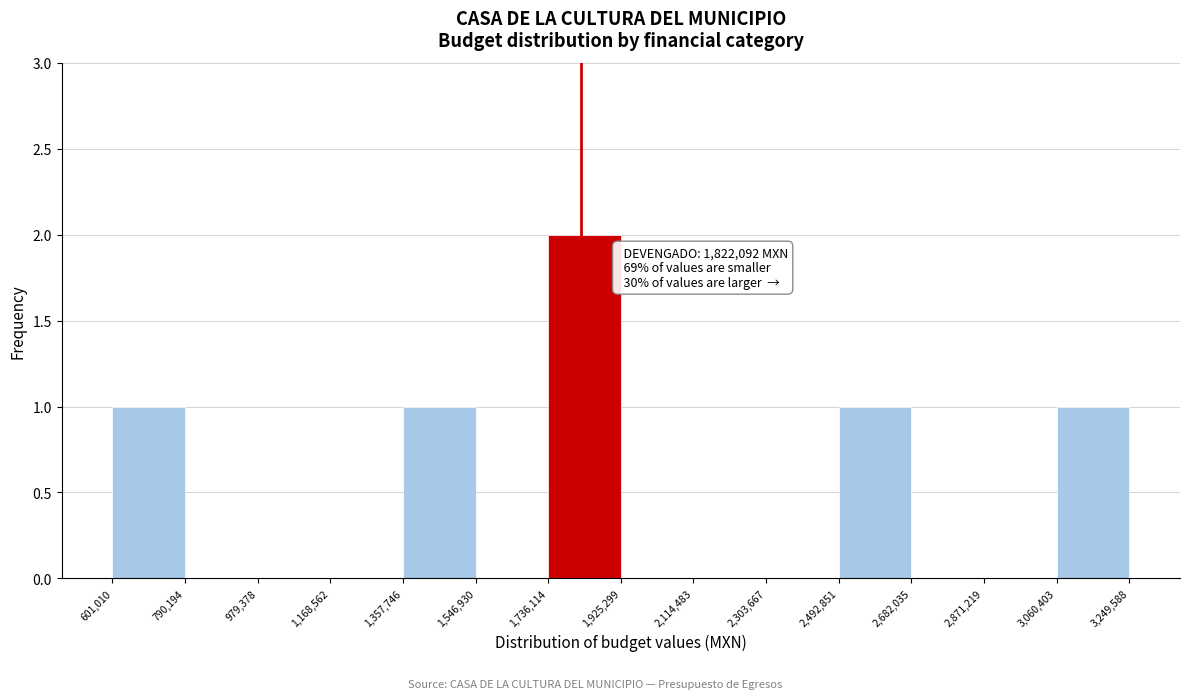

Over which range of the x-axis is the bar tallest?

1,736,114 to 1,925,299